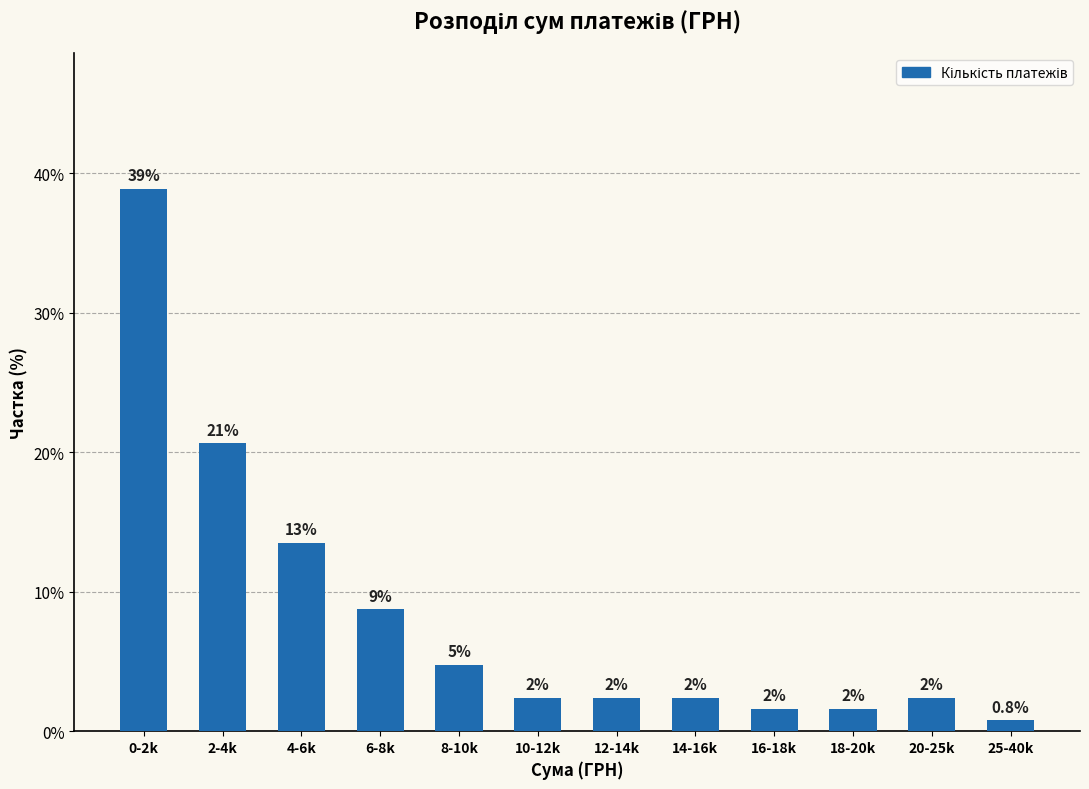

Does the chart contain any negative values?

No